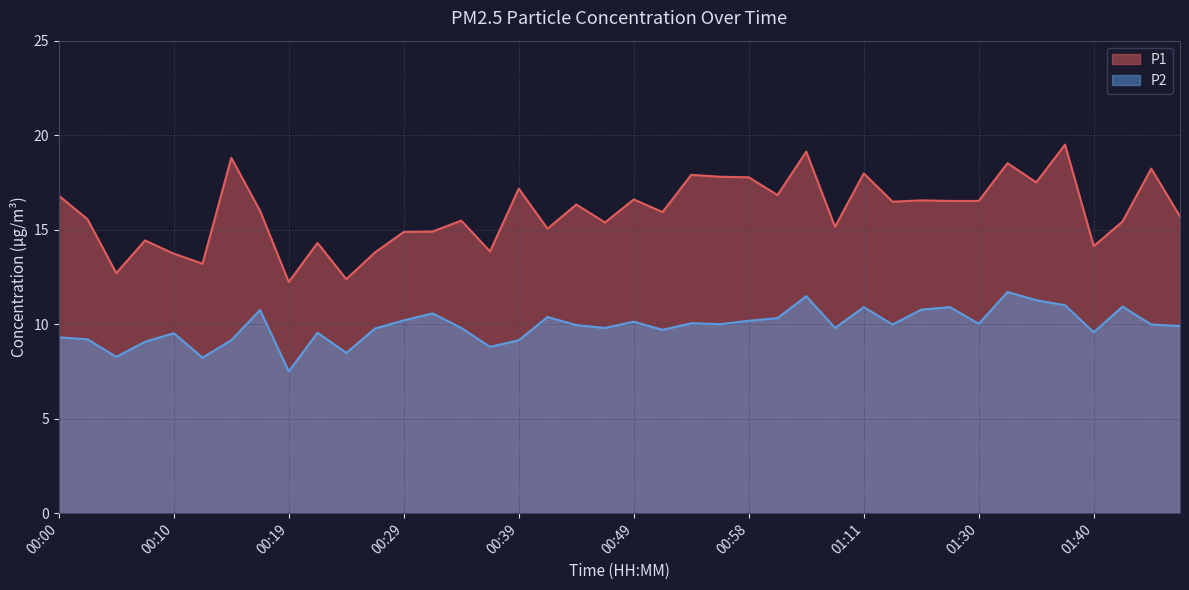

Between 00:58 and 01:14, which series saw the biggest shift?

P1